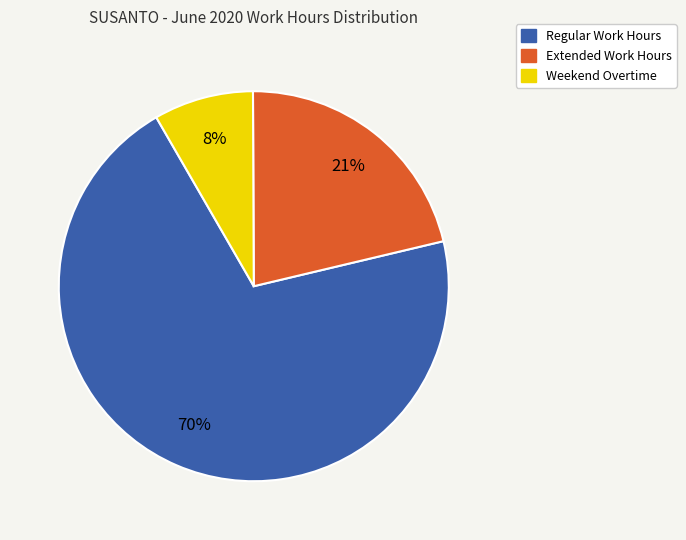

Is there a majority slice in this chart?

Yes